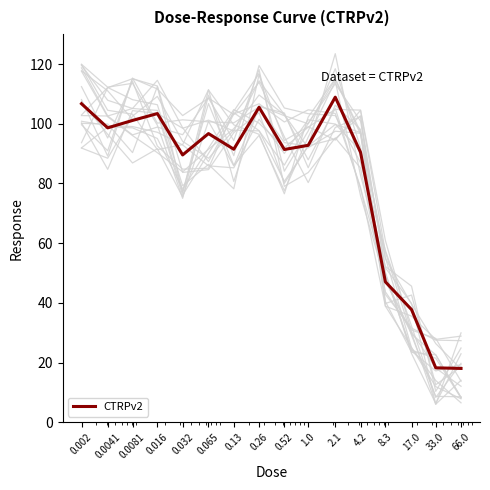

What is the minimum value shown in the chart?

18.0